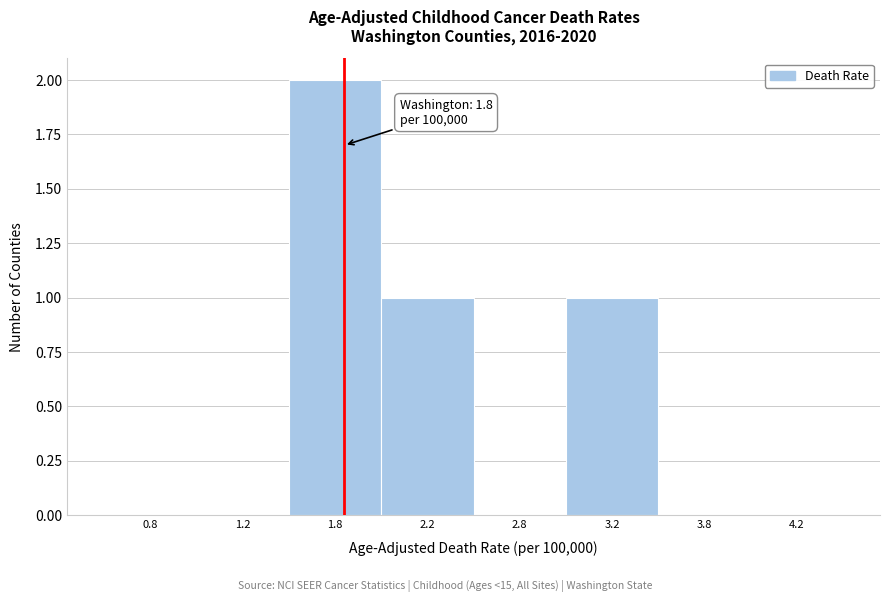

Reading right to left, extract all data points from this chart.

4.2=0	3.8=0	3.2=1	2.8=0	2.2=1	1.8=2	1.2=0	0.8=0